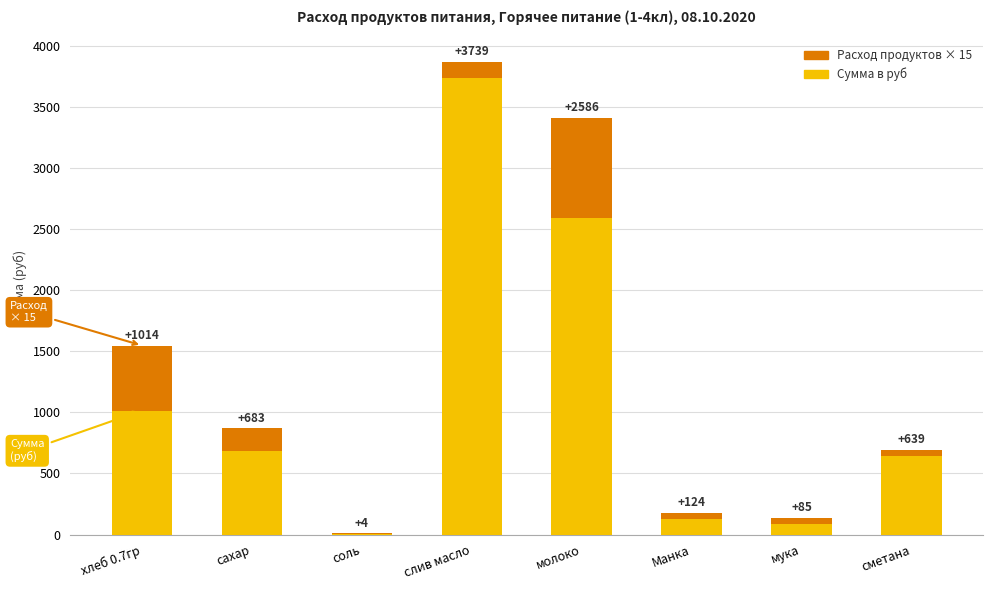

At which category is the sum across all series the highest?

слив масло